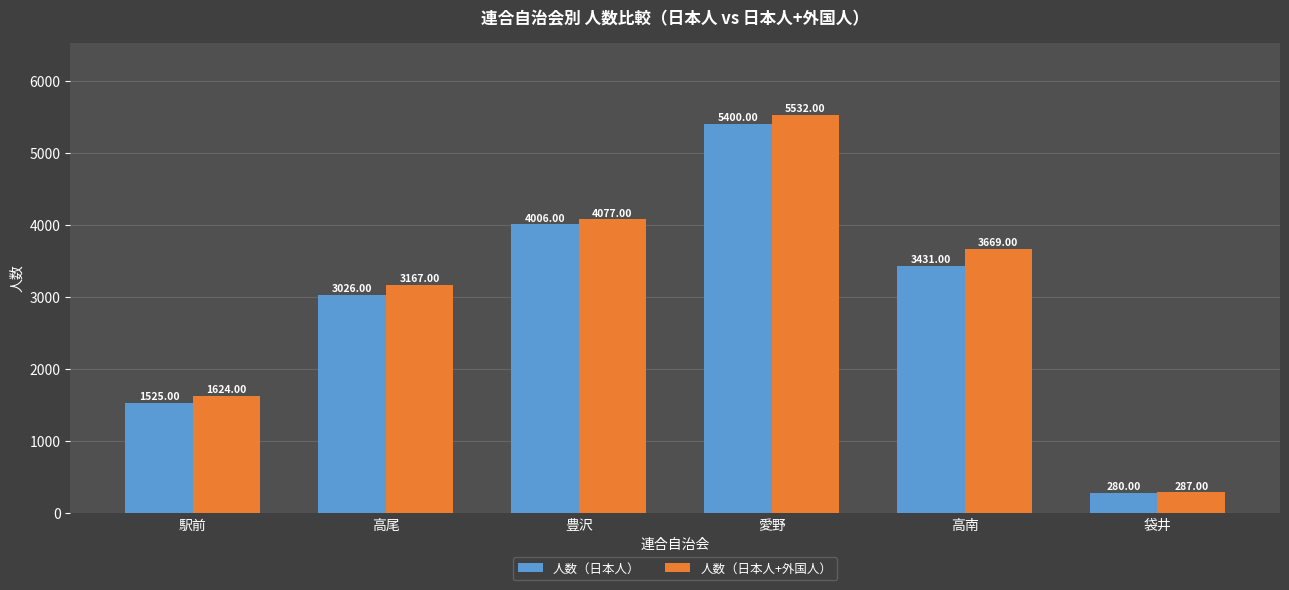

True or false: 人数（日本人+外国人） has a value of 287 at 袋井.

True